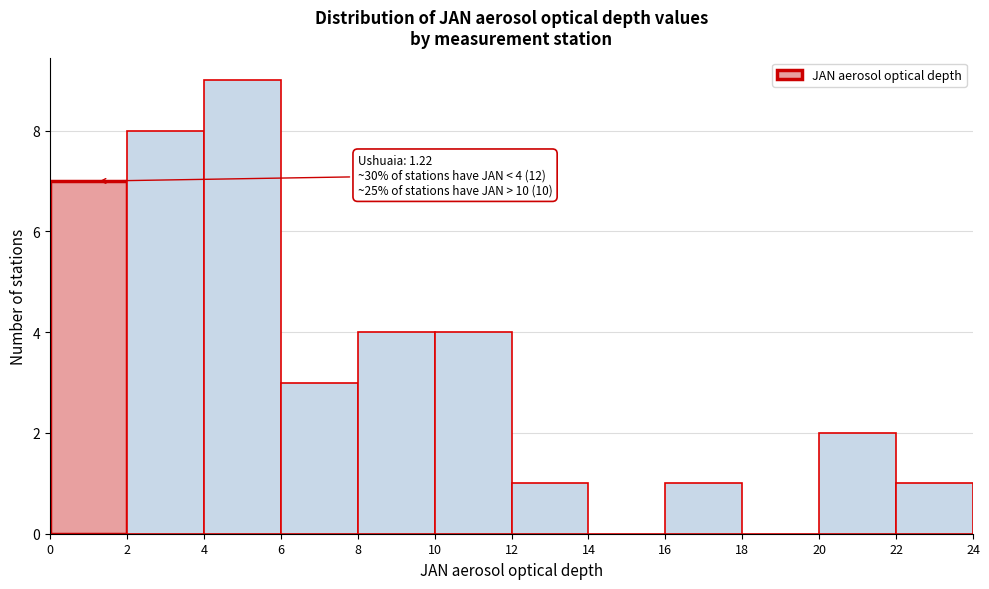

Over which range of the x-axis is the bar tallest?

4 to 6